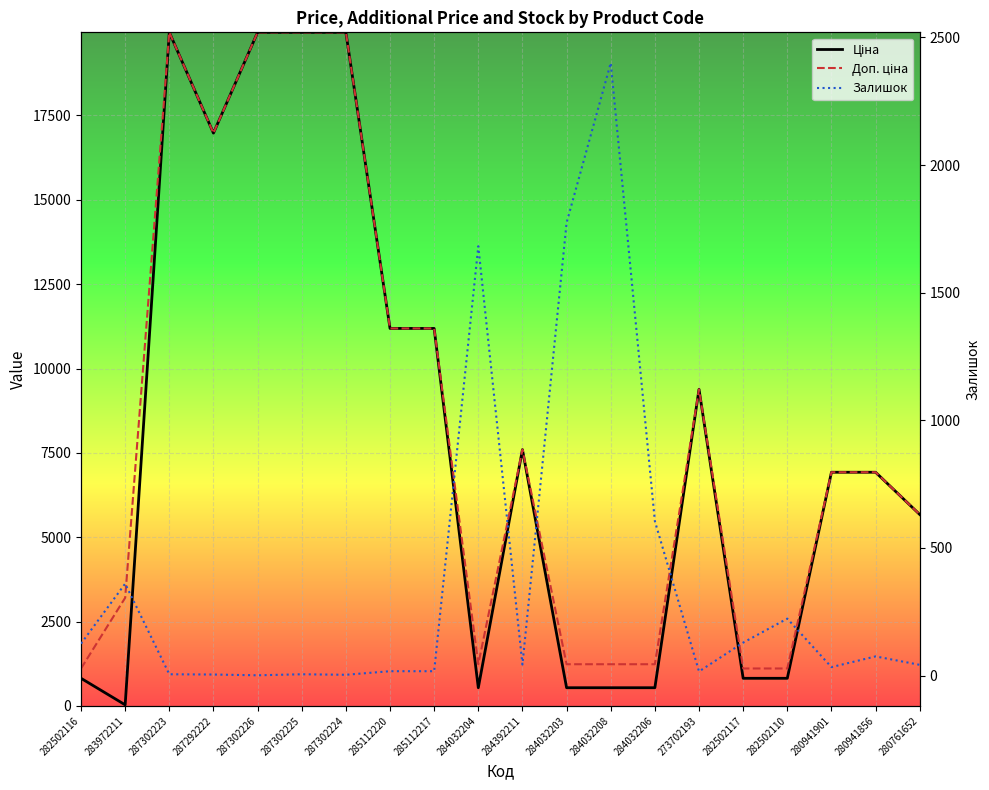

Is the value of Ціна at 287302225 greater than the value of Доп. ціна at 287292222?

Yes